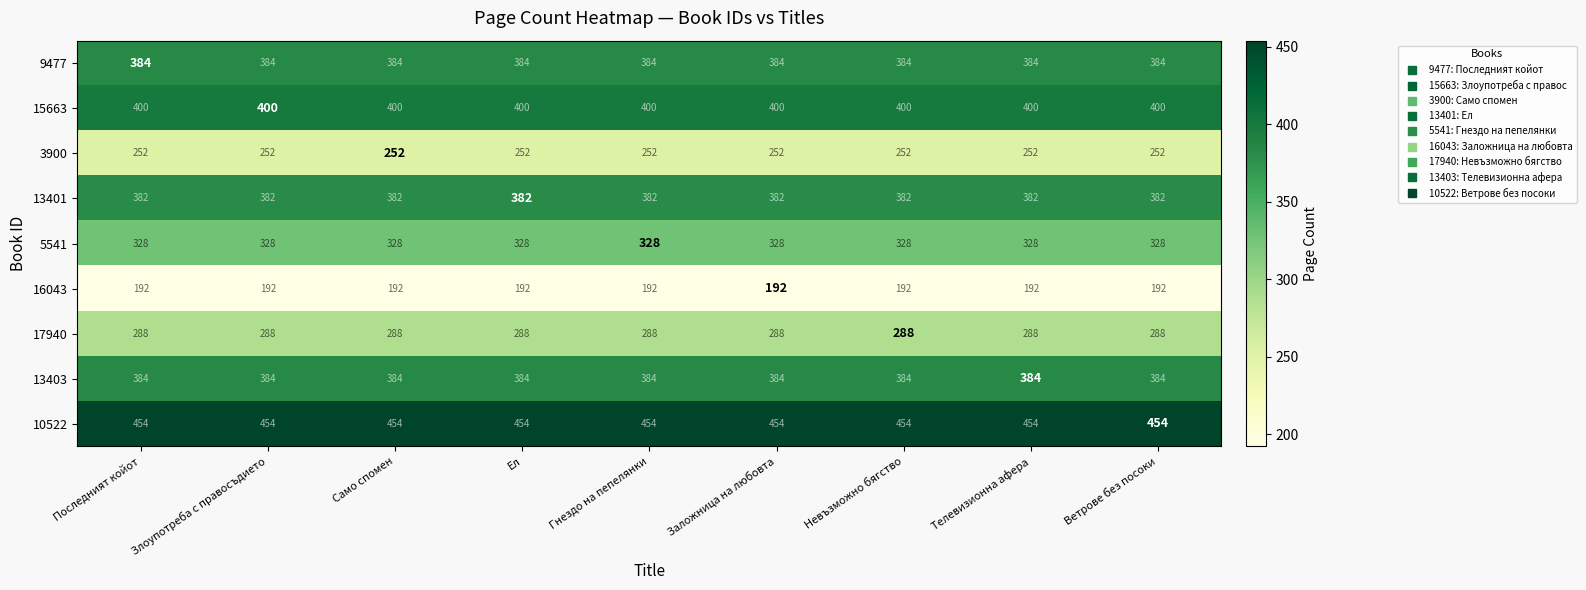

True or false: 5541 has a value of 328 at Само спомен.

True